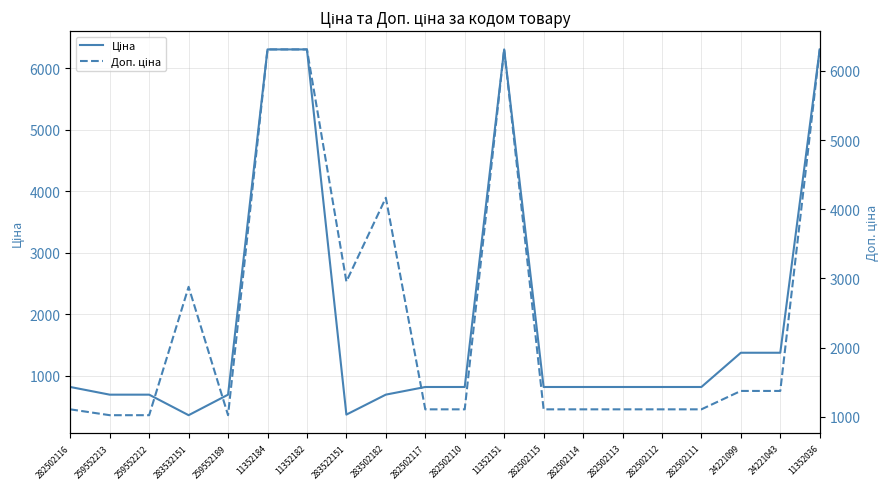

What is the difference between the Ціна values at 283522151 and 282502117?

449.0